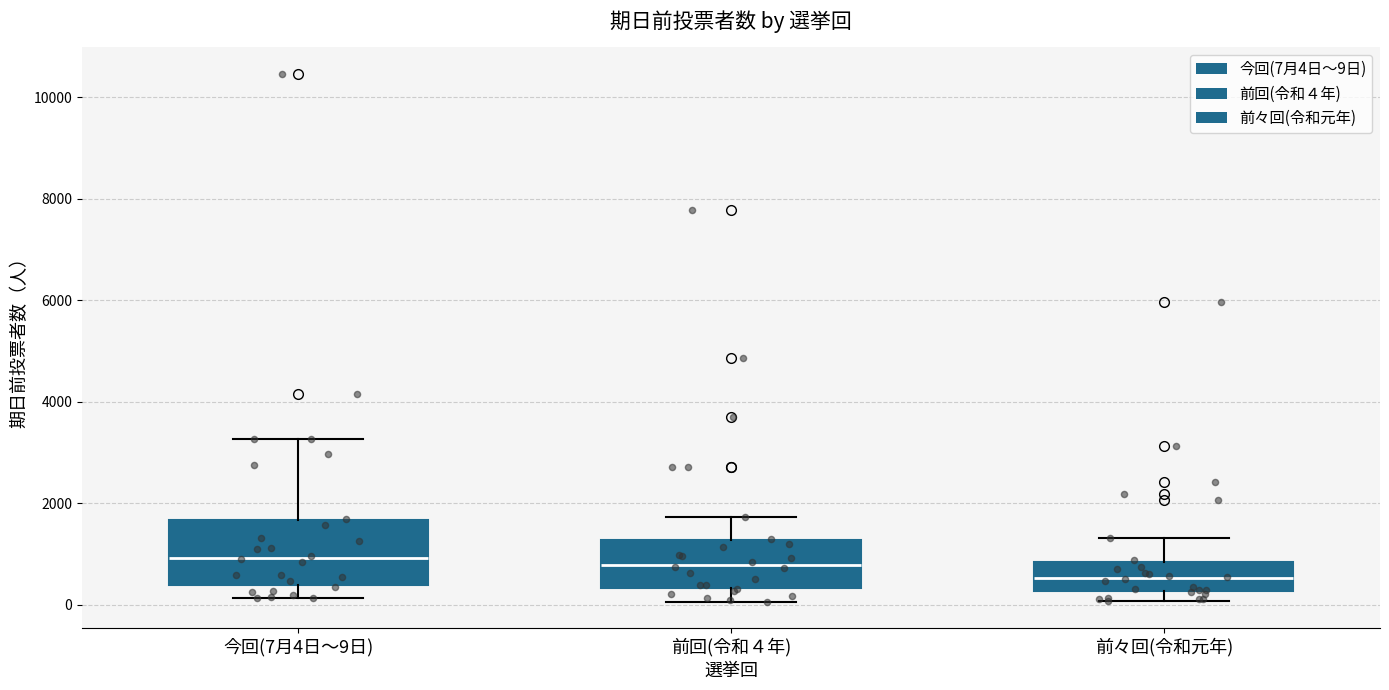

Which box is the tallest, from its lower edge to its upper edge?

今回(7月4日～9日)